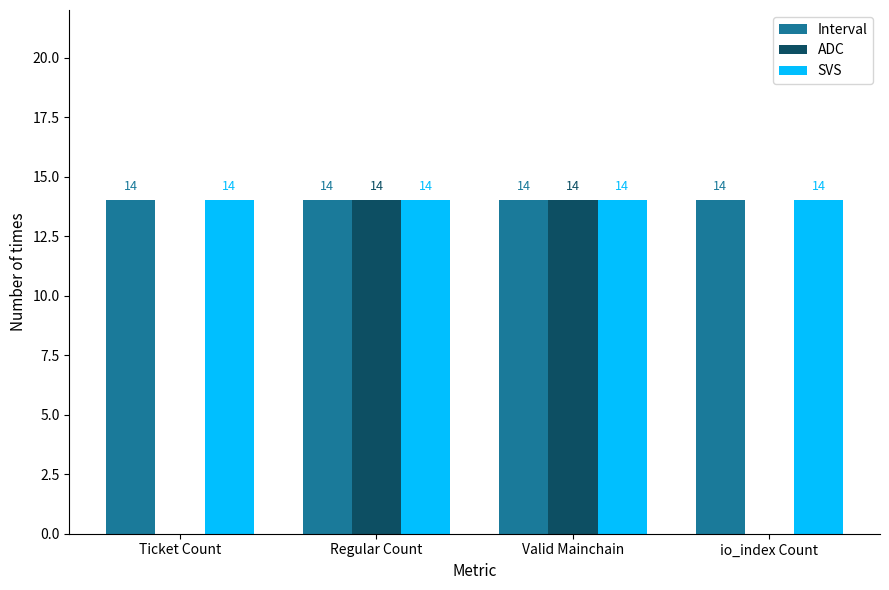

What is the total value across all series at Valid Mainchain?

42